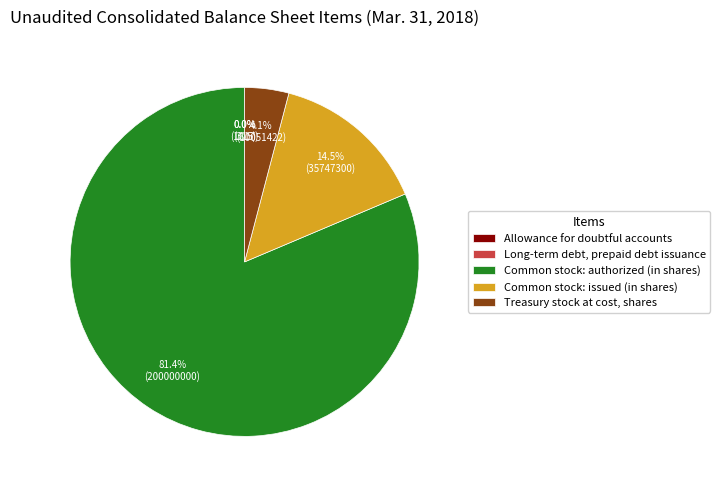

Which slice is the largest?

Common stock: authorized (in shares)